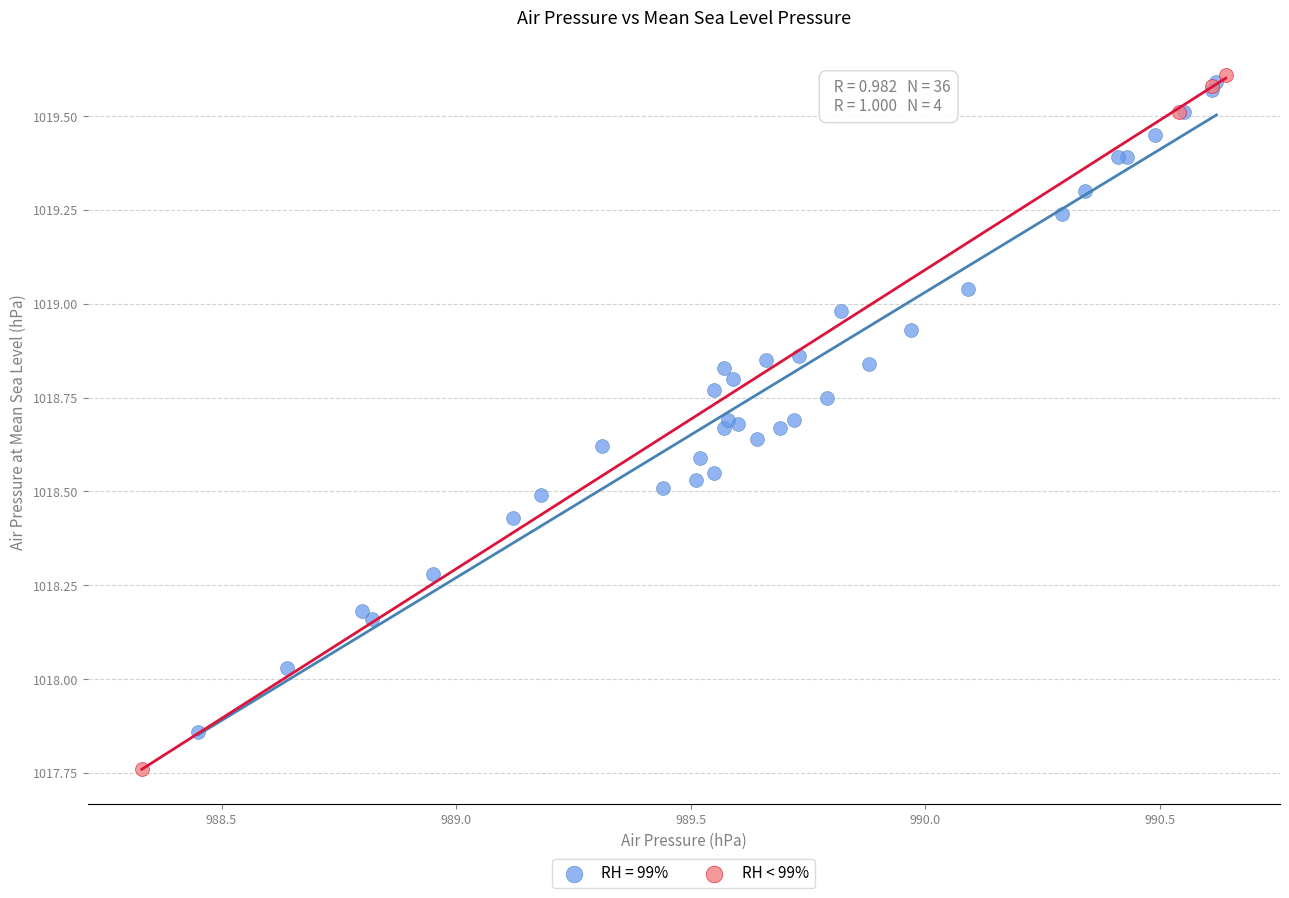

Which series reaches the minimum Y coordinate?

RH < 99%